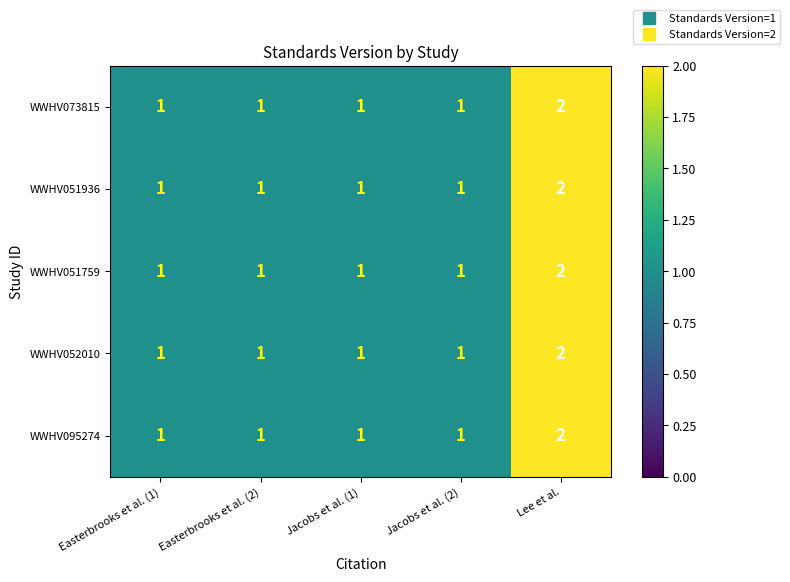

Is it true that WWHV051759 equals 1 at Jacobs et al. (1)?

True